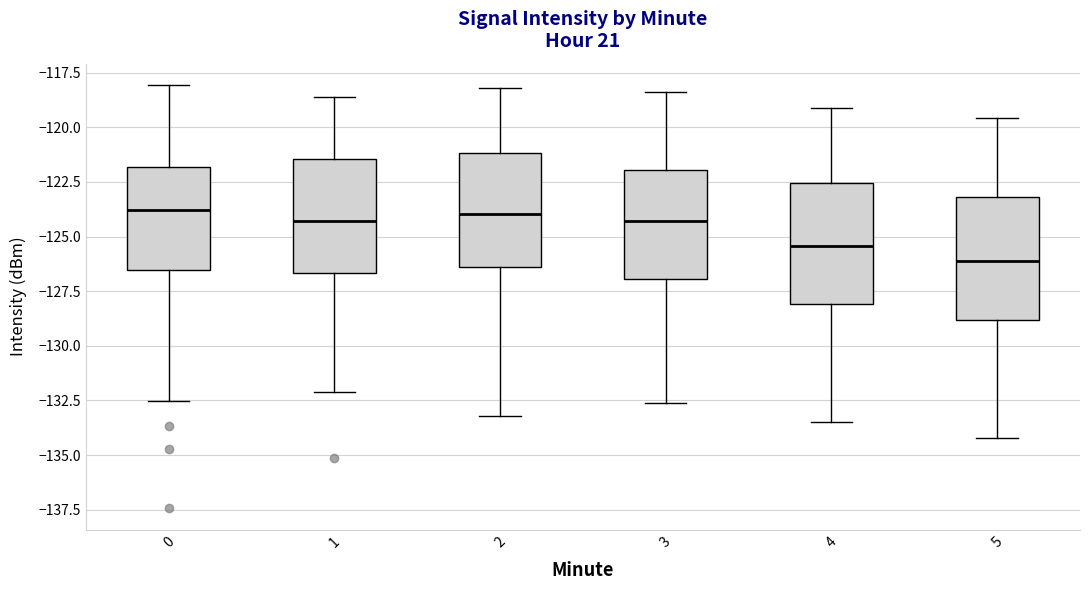

Which box's median line is the lowest?

5